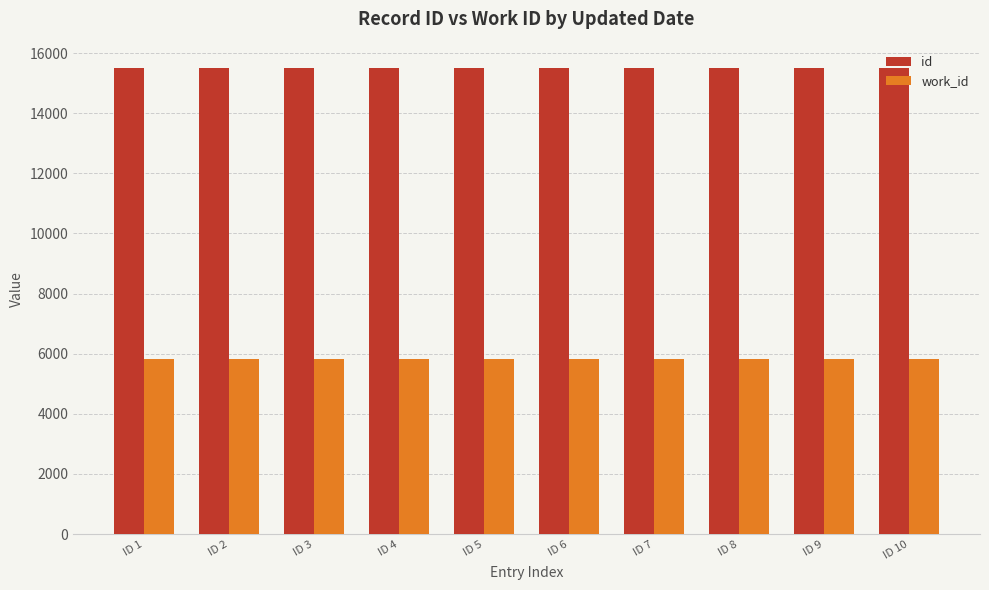

What are all the series names shown in the legend?

id, work_id